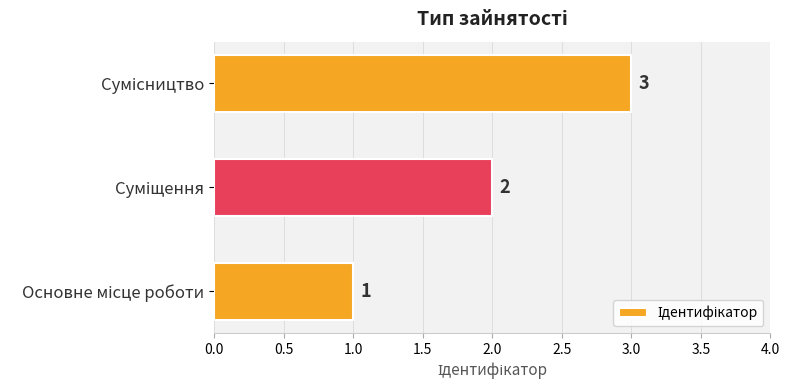

How many values are between 1 and 3?

3